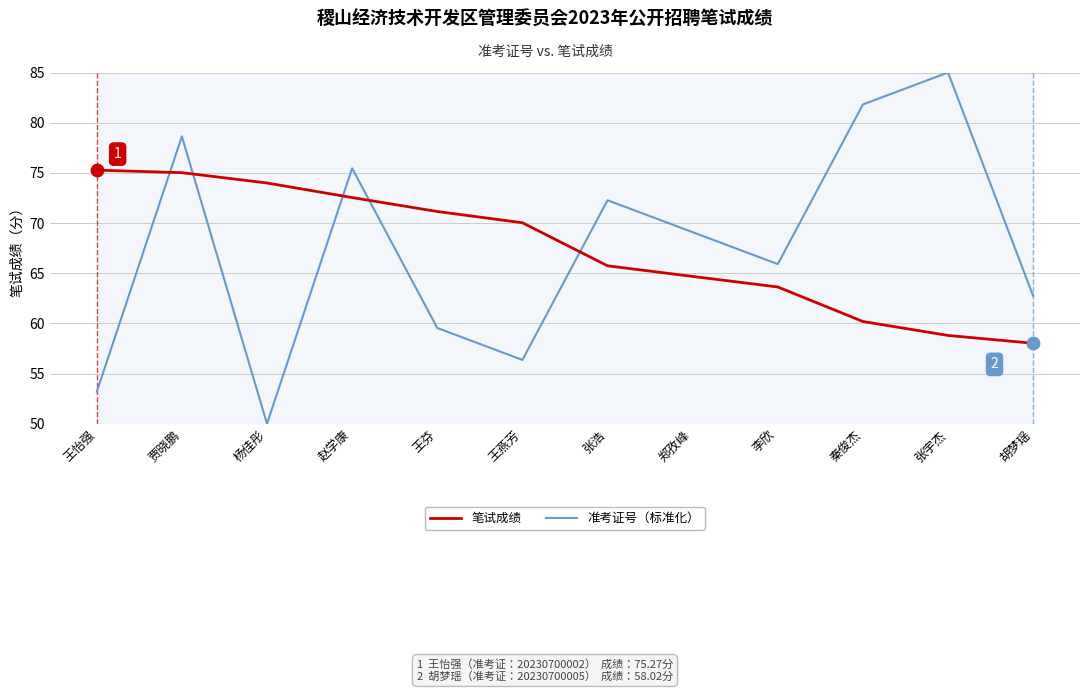

Is the value of 准考证号（标准化） at 王燕芳 greater than the value of 笔试成绩 at 李欣?

No